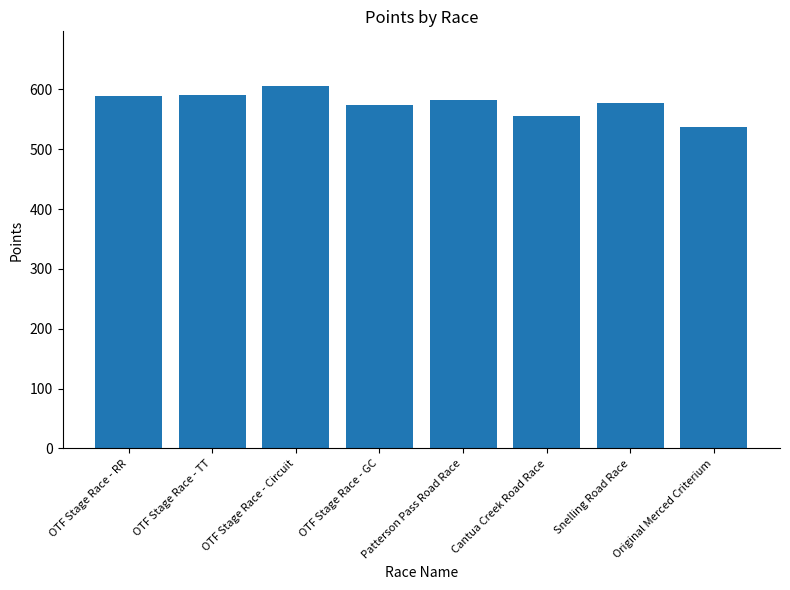

Approximately how many times larger is the value at Cantua Creek Road Race compared to OTF Stage Race - TT?

0.9